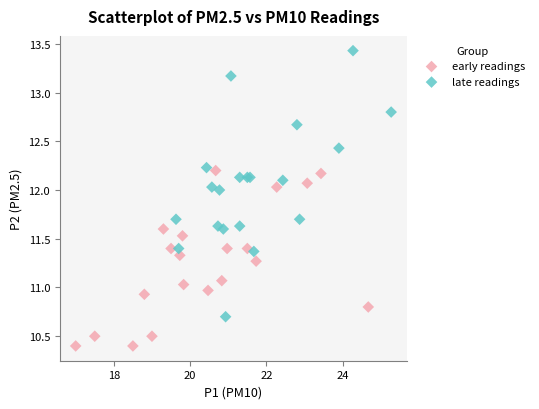

Which series reaches the minimum Y coordinate?

early readings